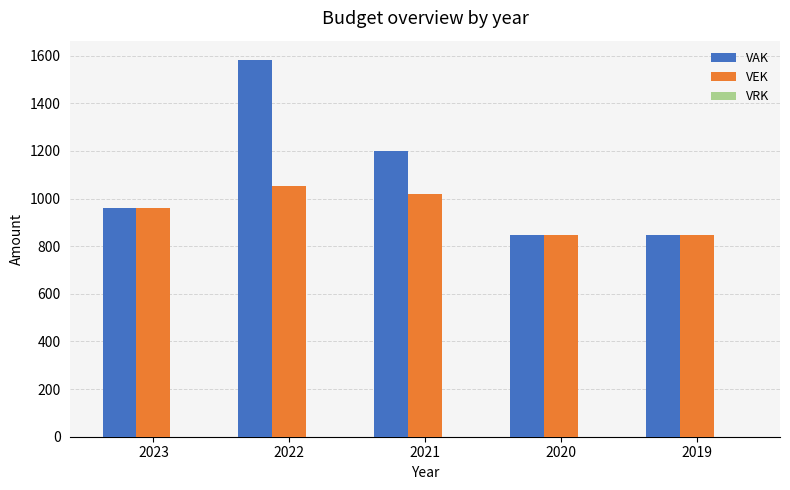

What is the value of the VEK bar at the 1st from the left?

959